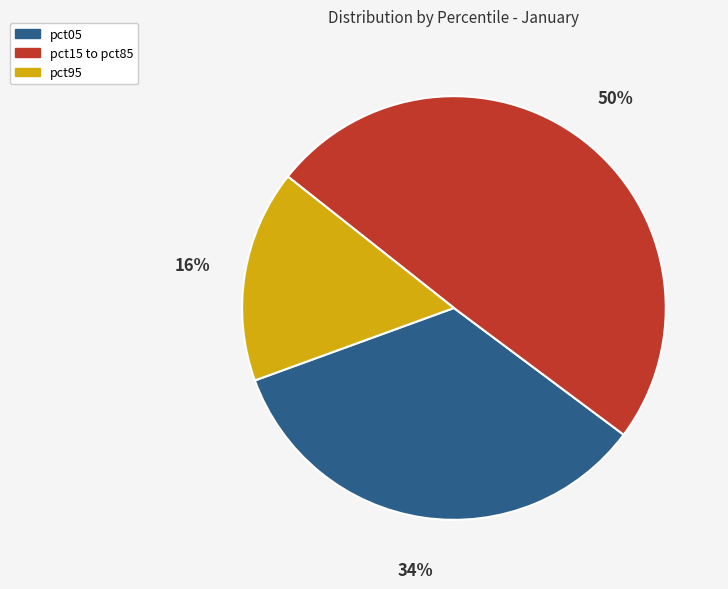

Is there any slice that represents more than half of the pie?

No